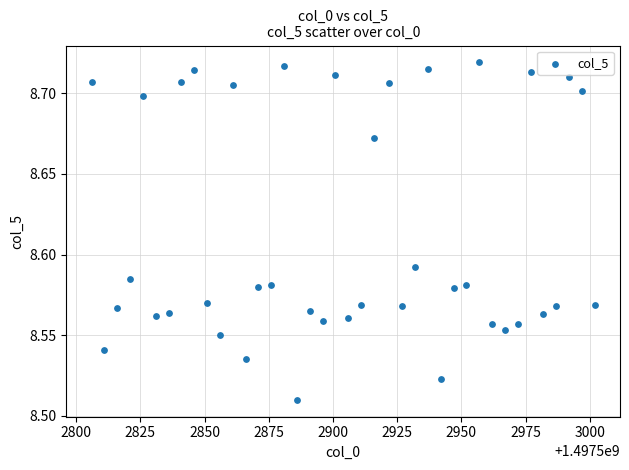

What is the range of X values (max minus min)?

196.0